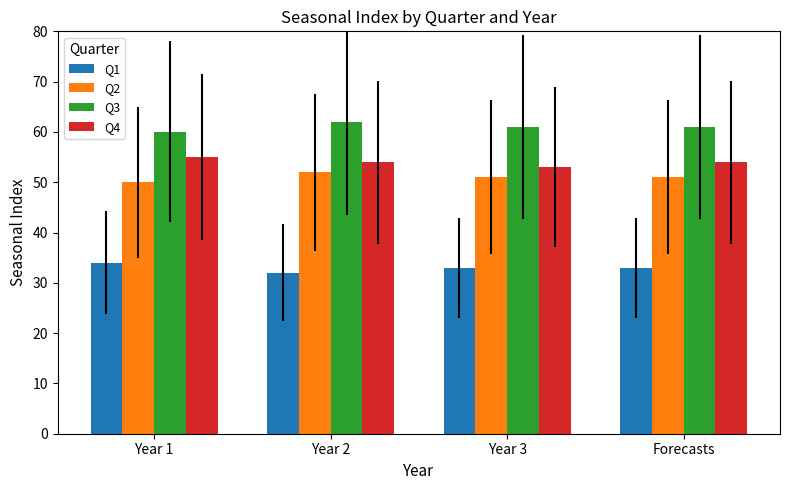

True or false: Q3 has a value of 96 at Forecasts.

False